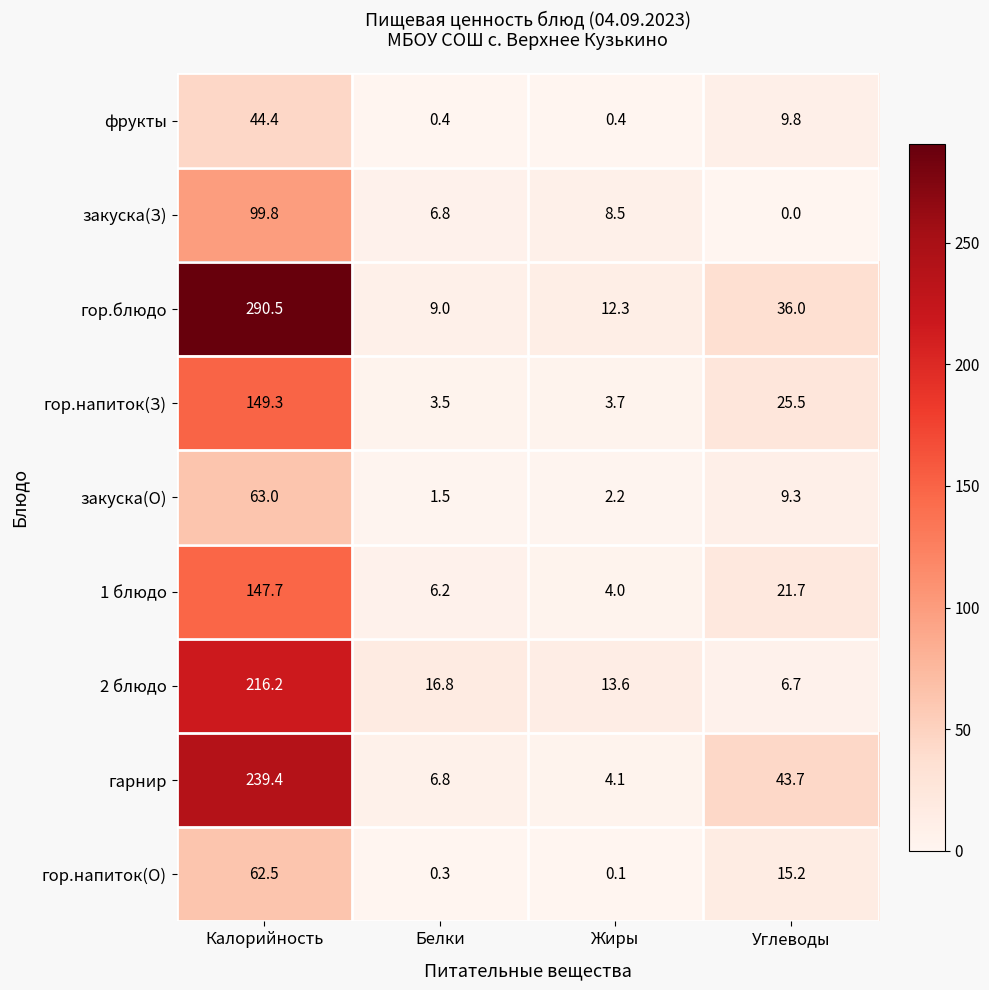

Rank the series by their maximum value, from lowest to highest.

фрукты, гор.напиток(О), закуска(О), закуска(З), 1 блюдо, гор.напиток(З), 2 блюдо, гарнир, гор.блюдо